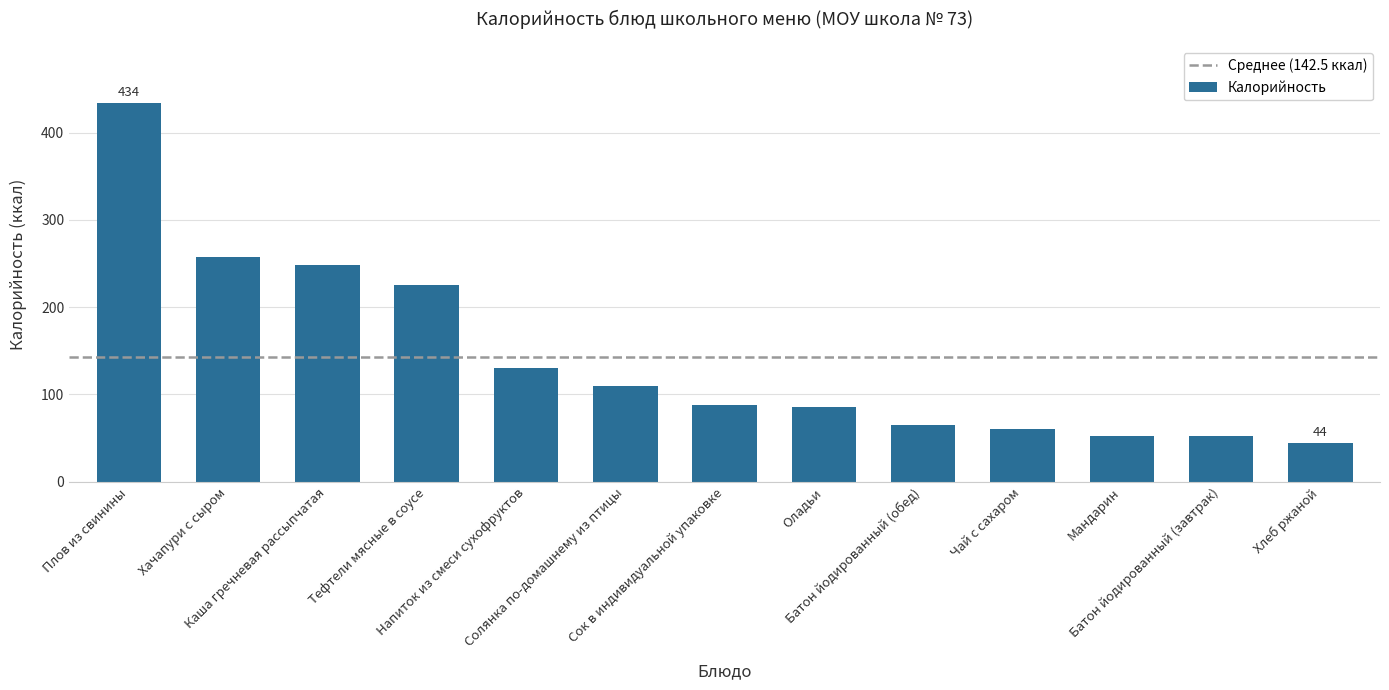

What is the value of the 1st bar from the left?

434